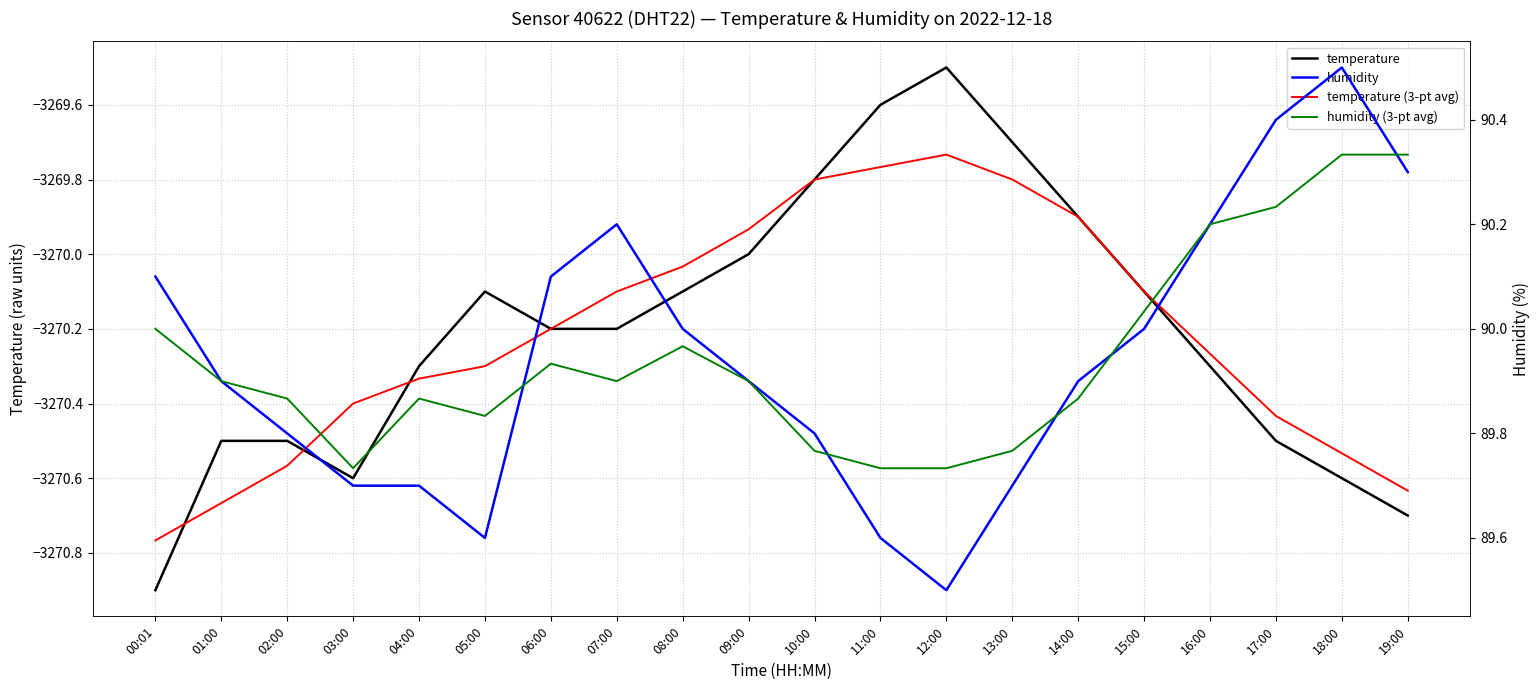

Rank the categories by temperature (3-pt avg) value from lowest to highest.

00:01, 01:00, 19:00, 02:00, 18:00, 17:00, 03:00, 04:00, 05:00, 16:00, 06:00, 07:00, 15:00, 08:00, 09:00, 14:00, 10:00, 13:00, 11:00, 12:00